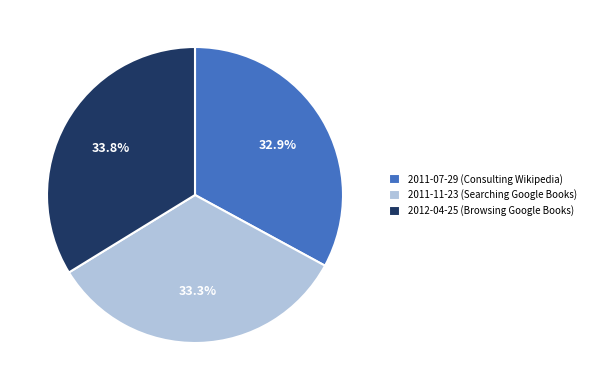

Does any single category account for the majority?

No